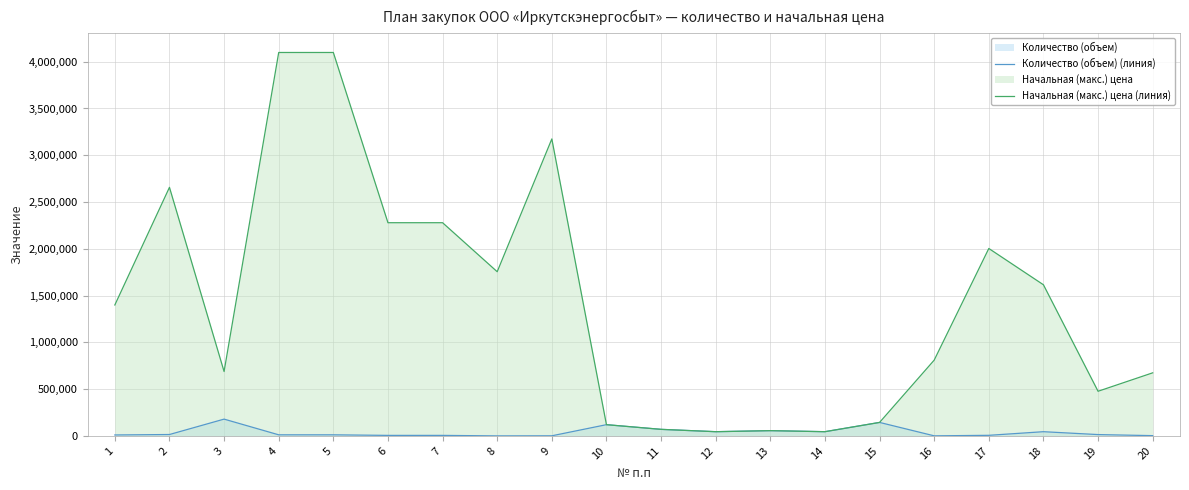

Which series changed the most between 11 and 12?

Количество (объем) (линия)